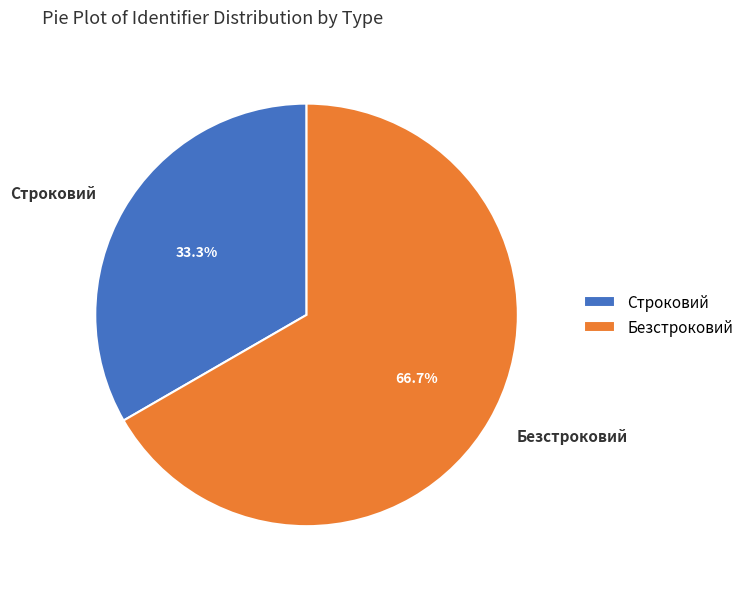

To the nearest percent, what is the difference between the Строковий and Безстроковий slice percentages?

33%